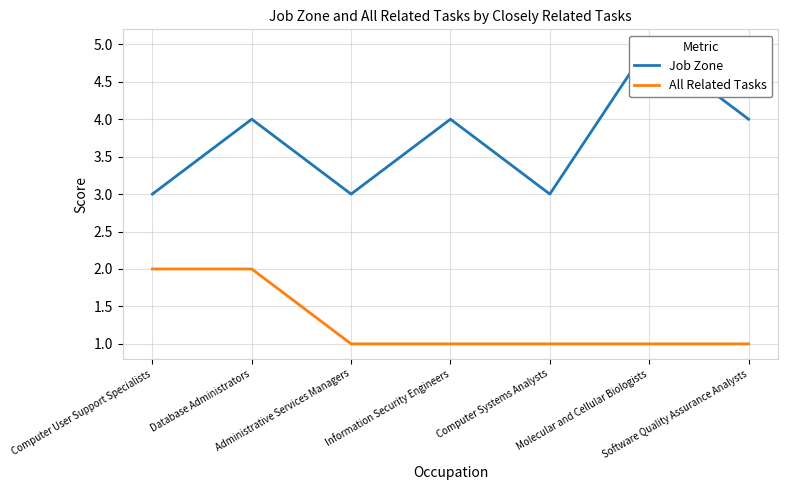

Where is All Related Tasks nearest to the value 1?

Administrative Services Managers